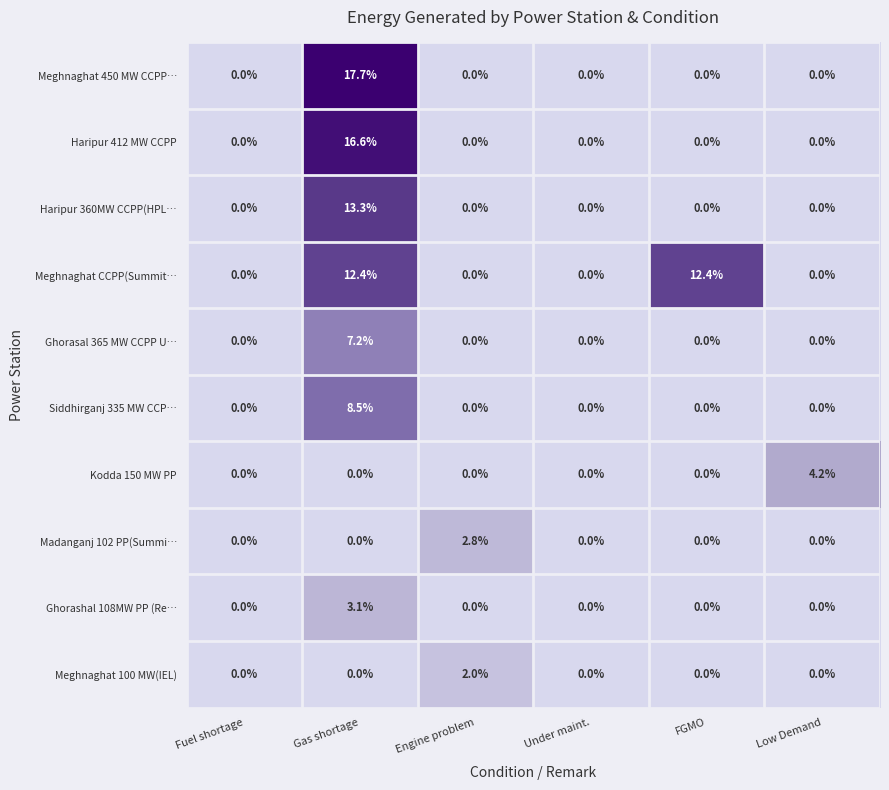

Which series has the largest range (max minus min)?

Meghnaghat 450 MW CCPP…